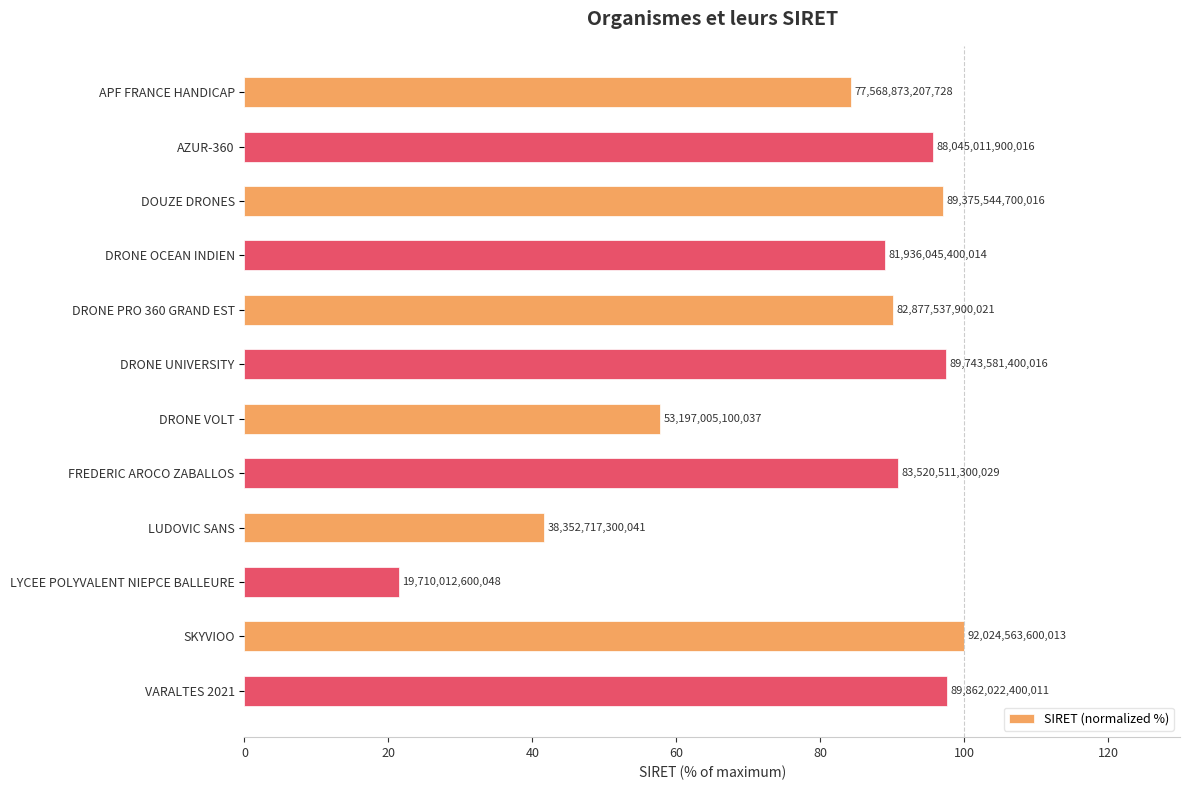

How many bars are there in total?

12